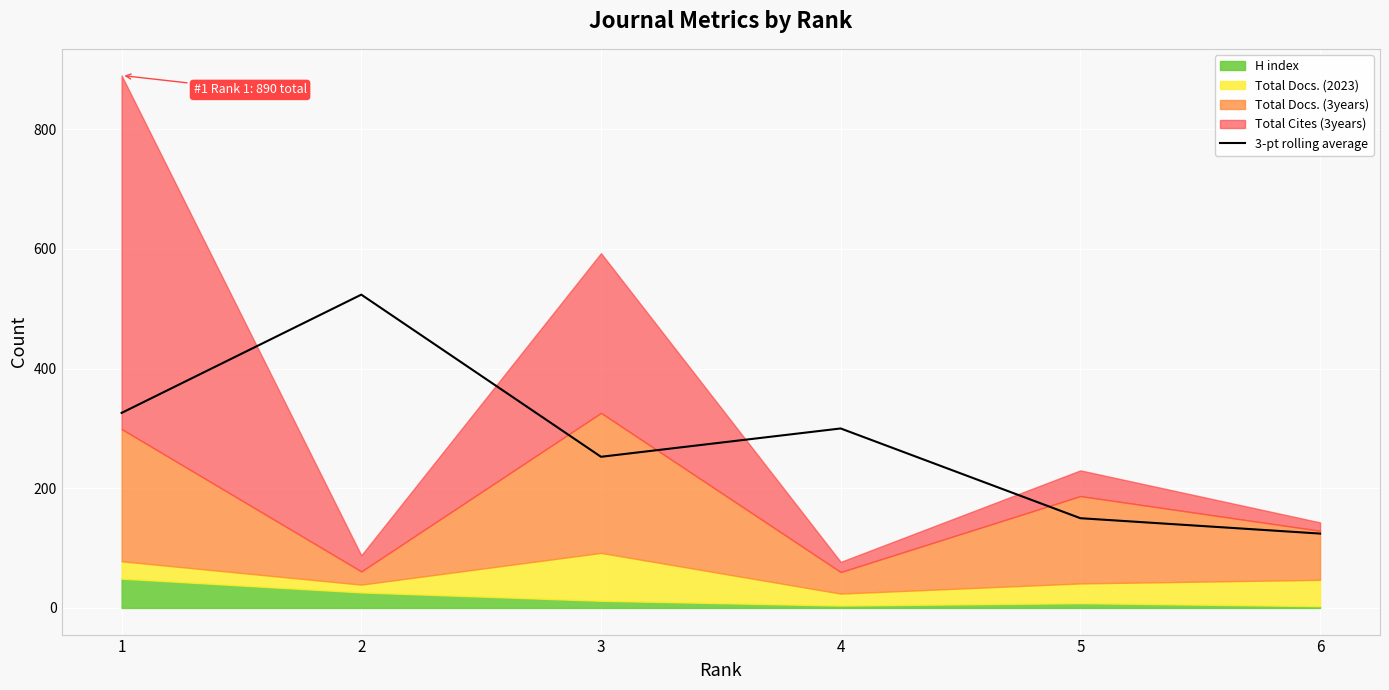

List the labels in order of value, largest first.

2, 1, 4, 3, 5, 6